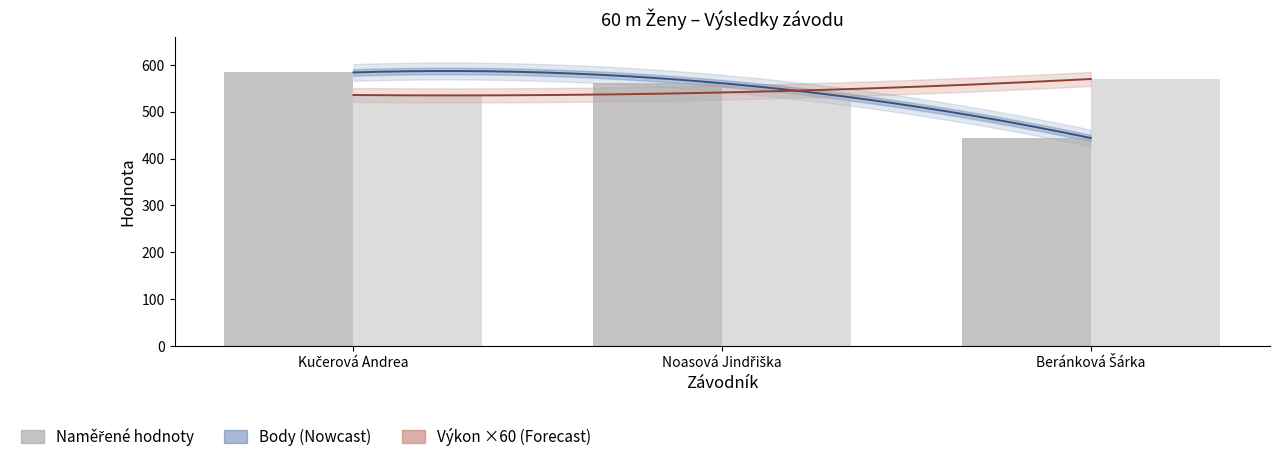

What is the difference between the Body values at Kučerová Andrea and Noasová Jindřiška?

23.0